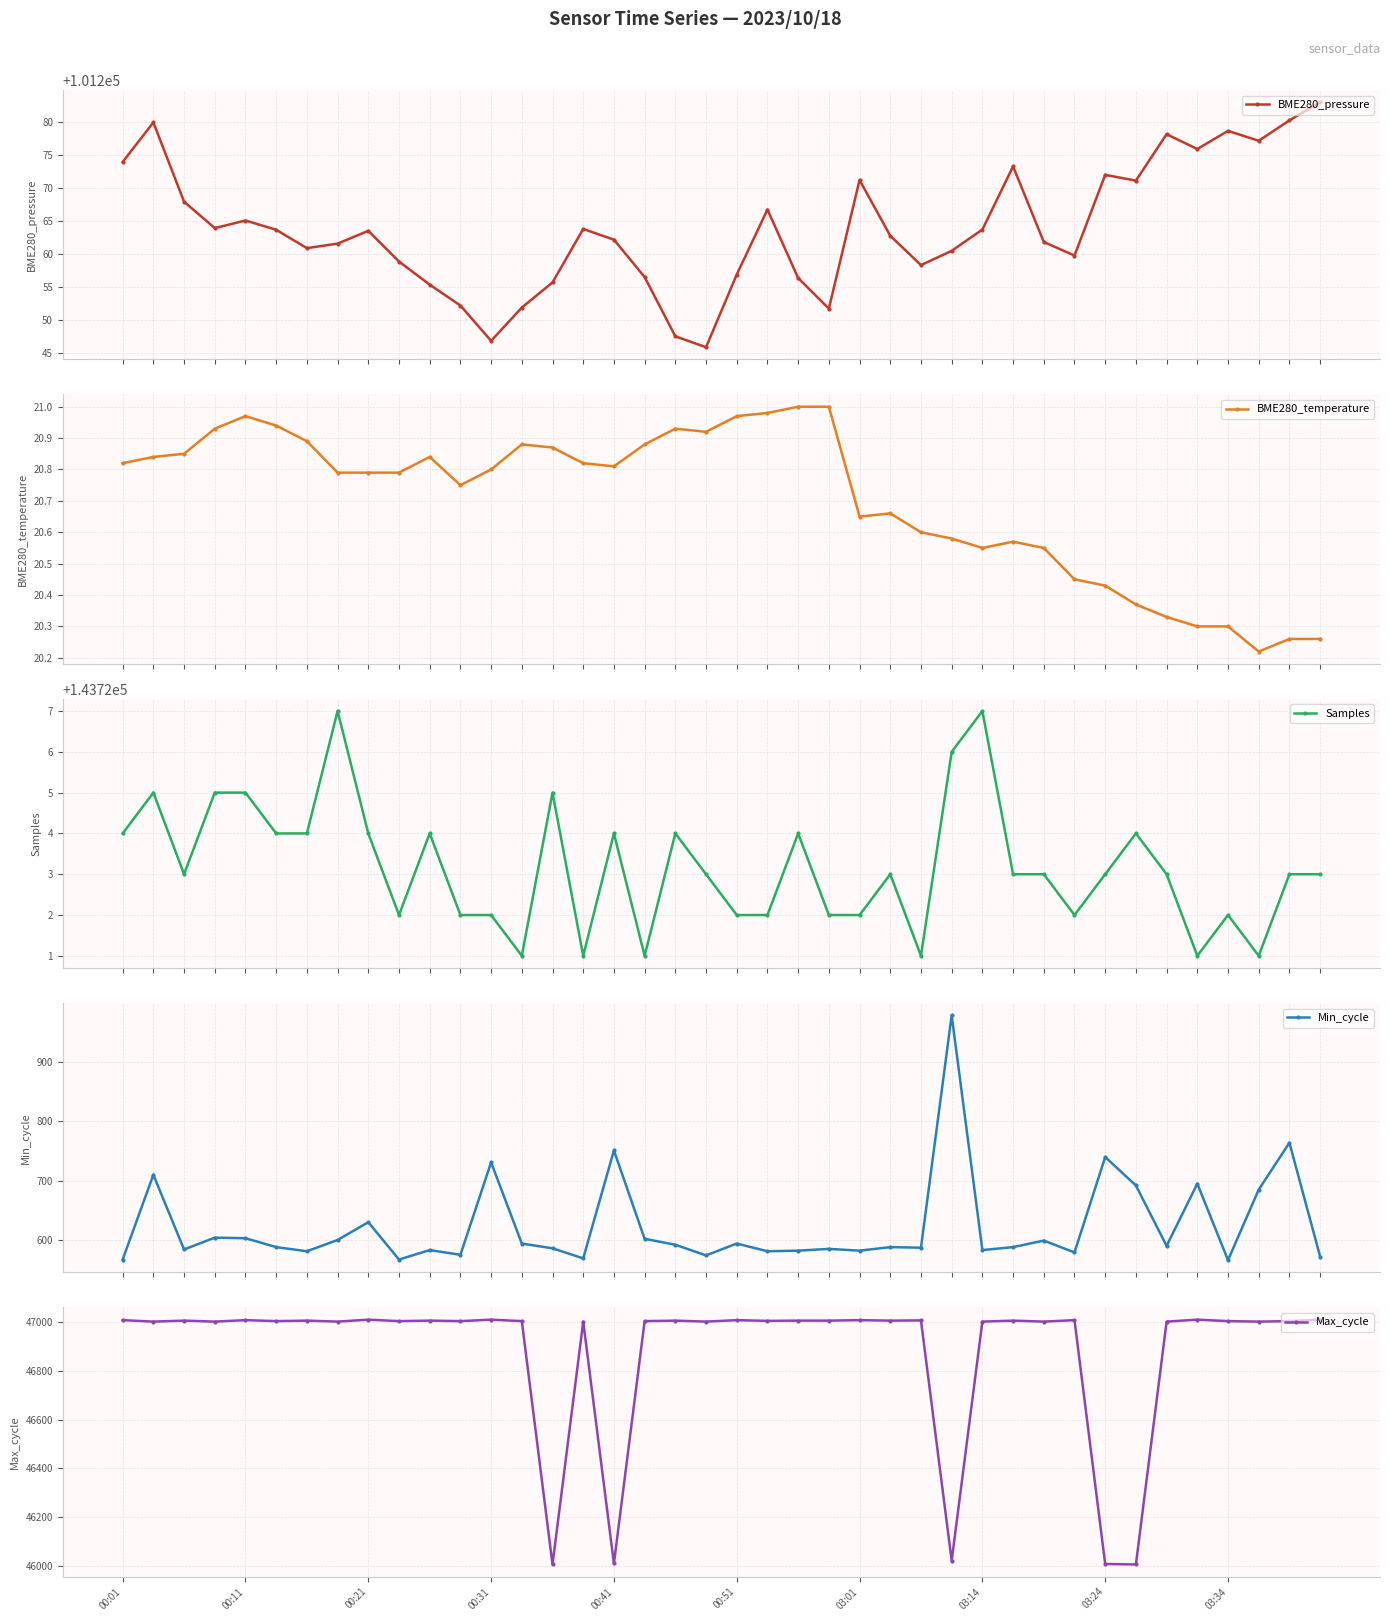

What is the value of the BME280_pressure point at the 7th from the left?

101260.9